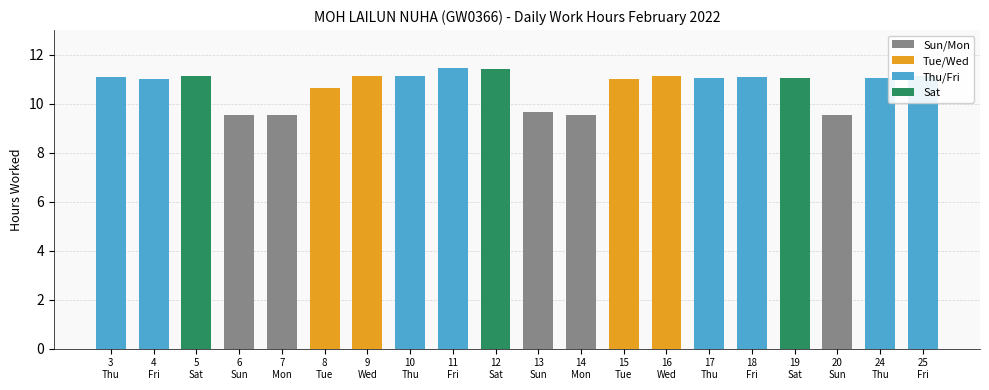

What position from the left is 12
Sat?

10